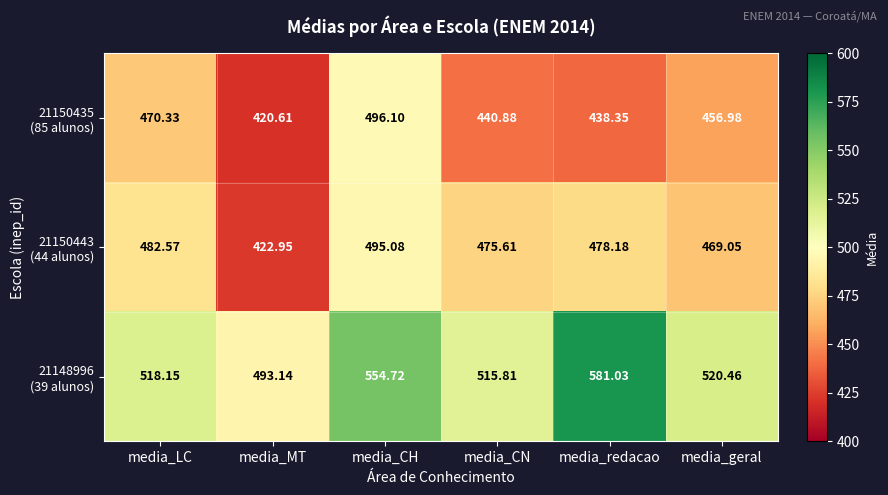

Which label corresponds to the largest value in the chart?

media_redacao